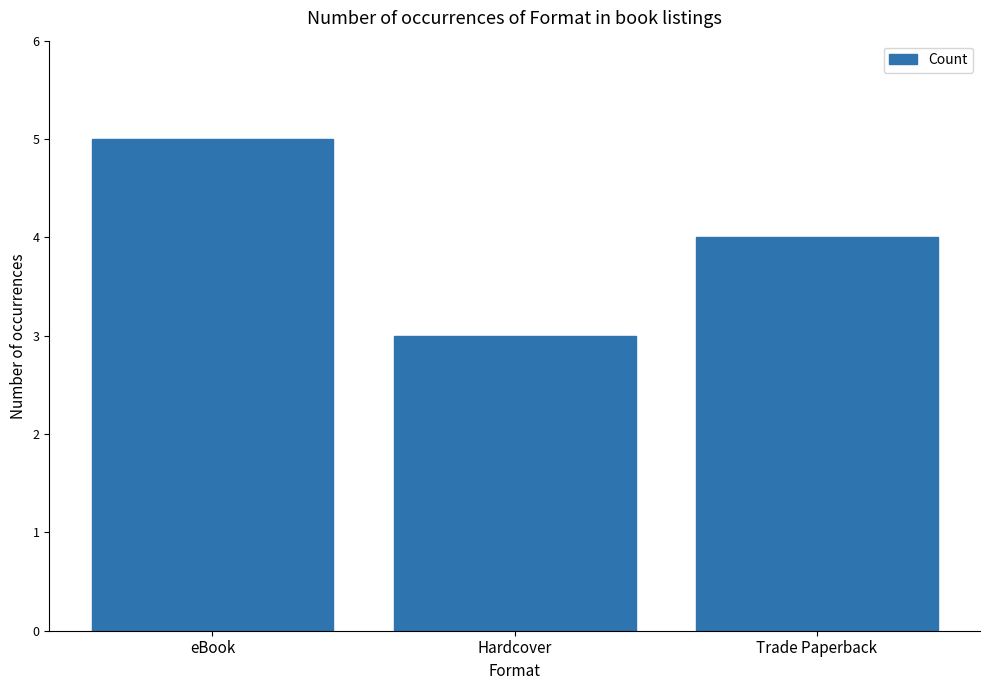

Is it true that the value at Hardcover is 3?

True